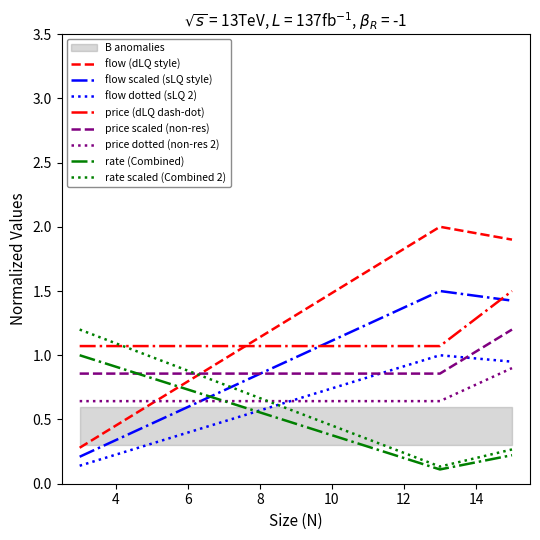

What is the sum of the size_3 values at 13 and 3?

1.2